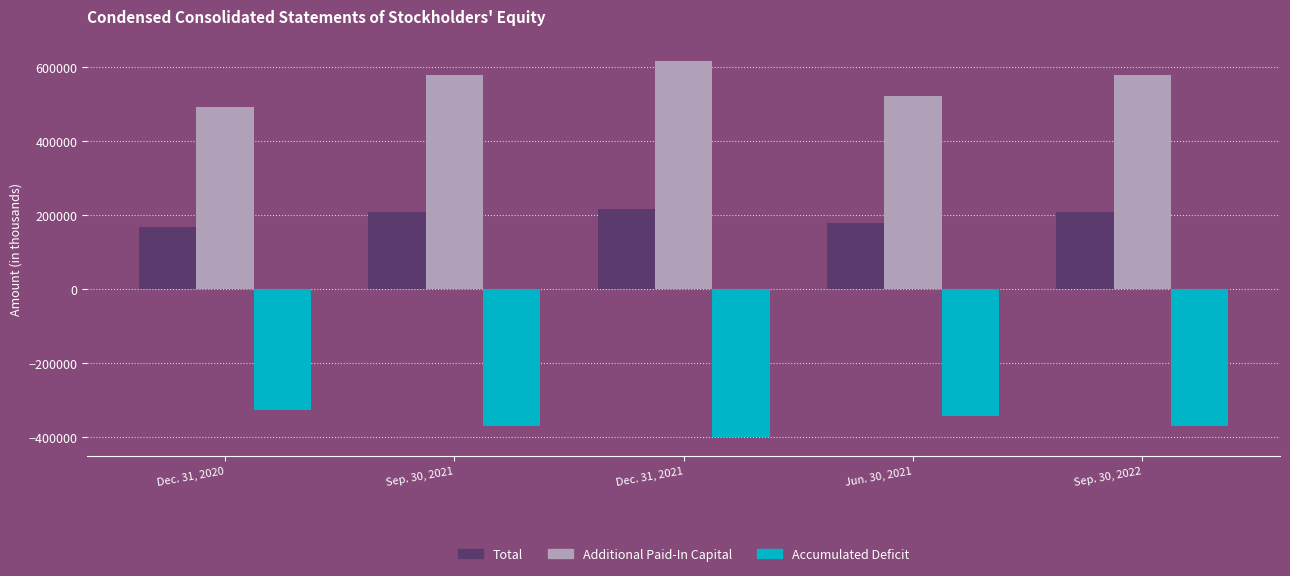

What is the difference between the highest and lowest values at Jun. 30, 2021?

865787